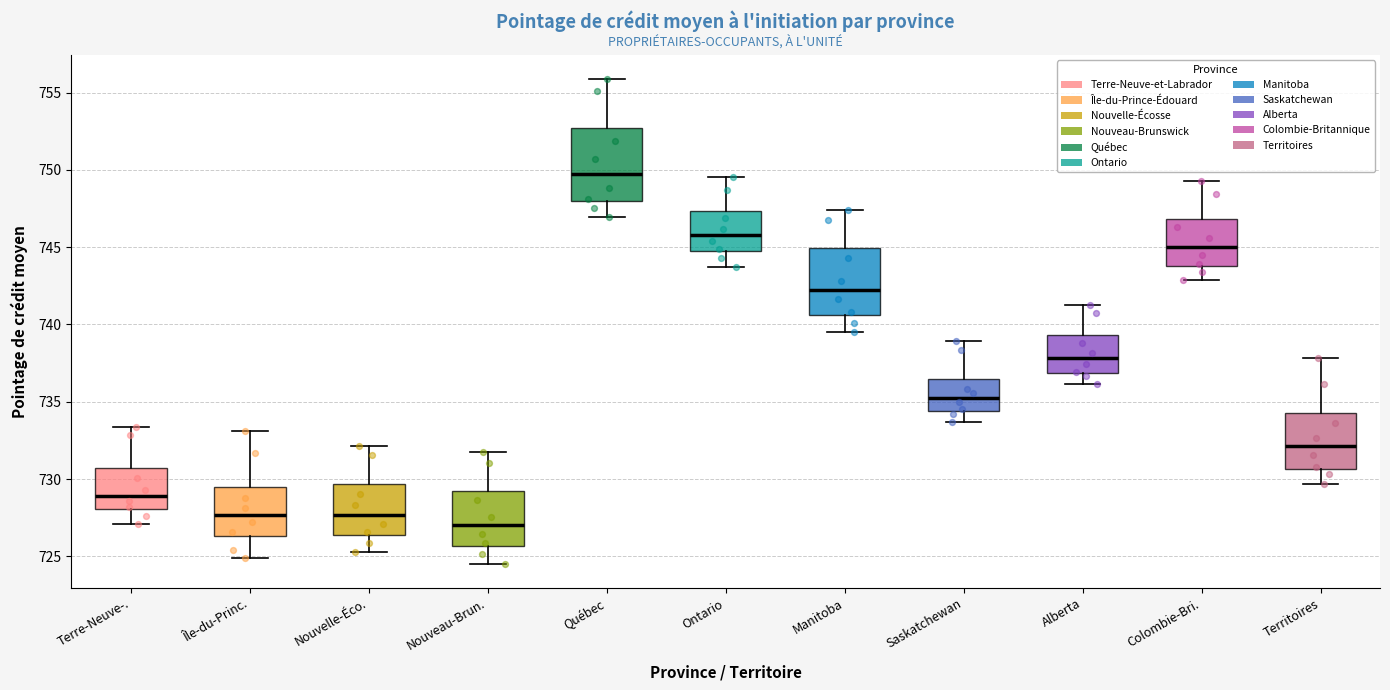

Which box's median line is the highest?

Québec